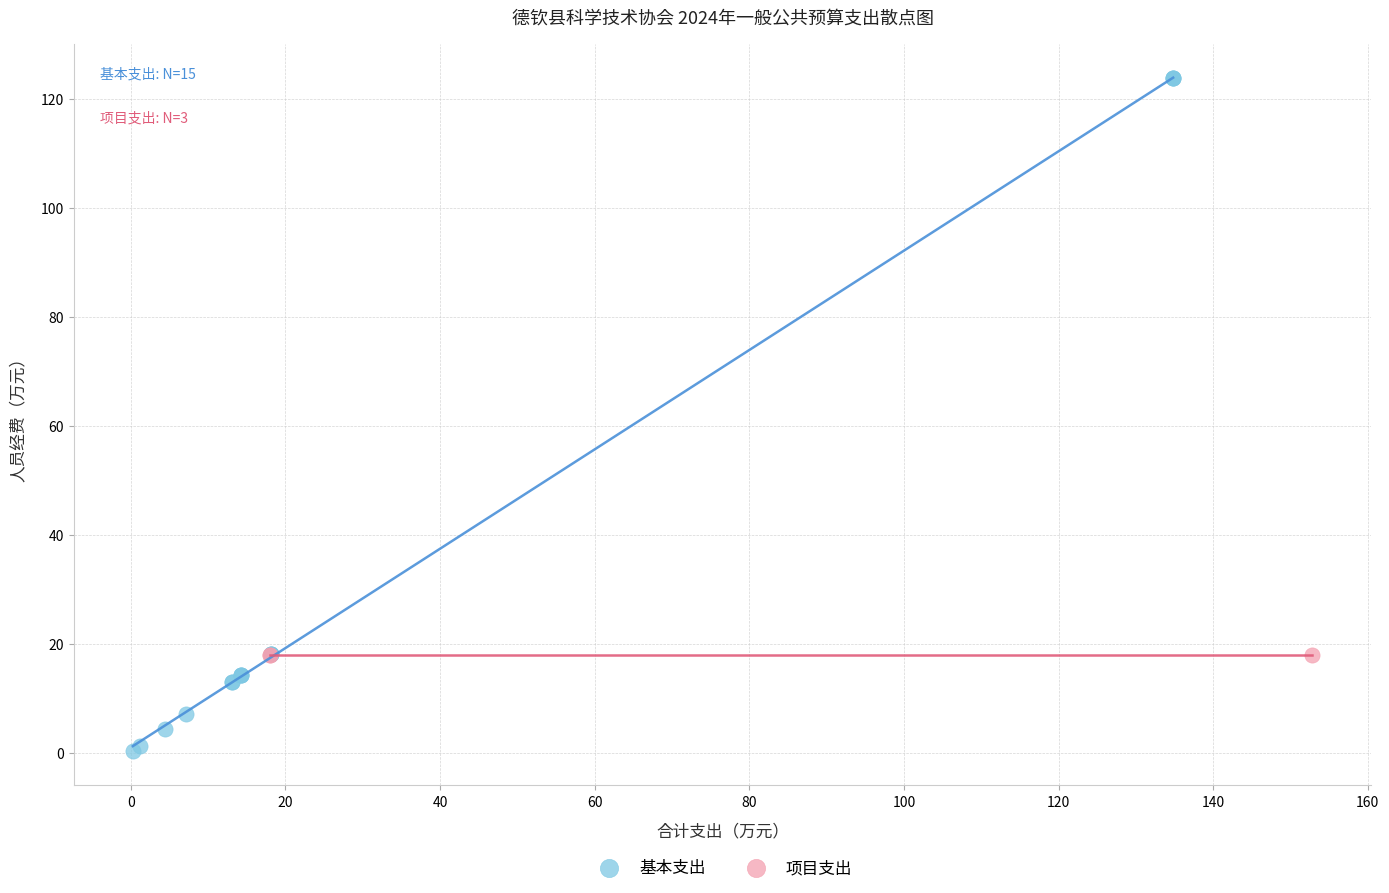

Which series contains the lowest Y value?

基本支出